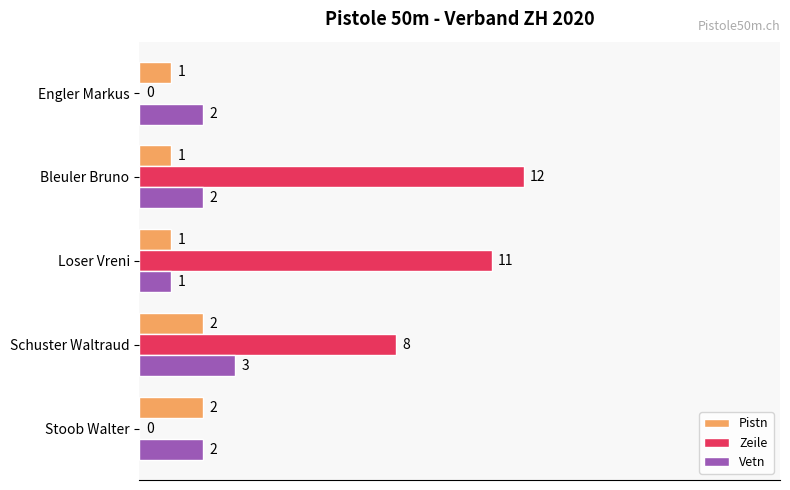

What is the approximate value of Vetn at Schuster Waltraud?

3